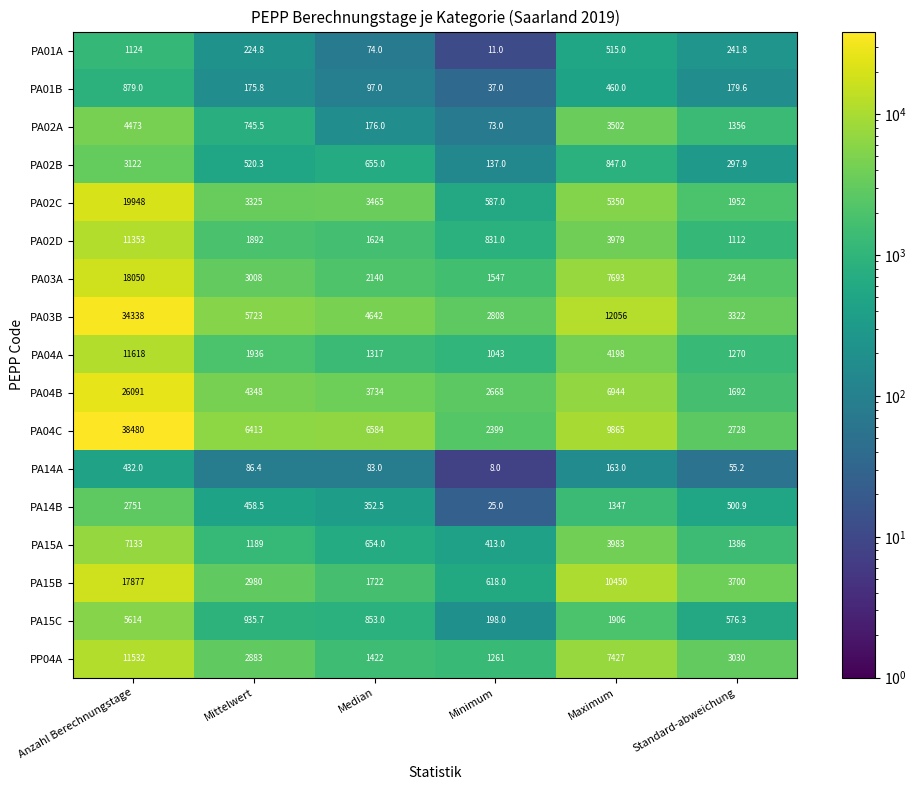

Which series has the largest total across all categories?

PA04C